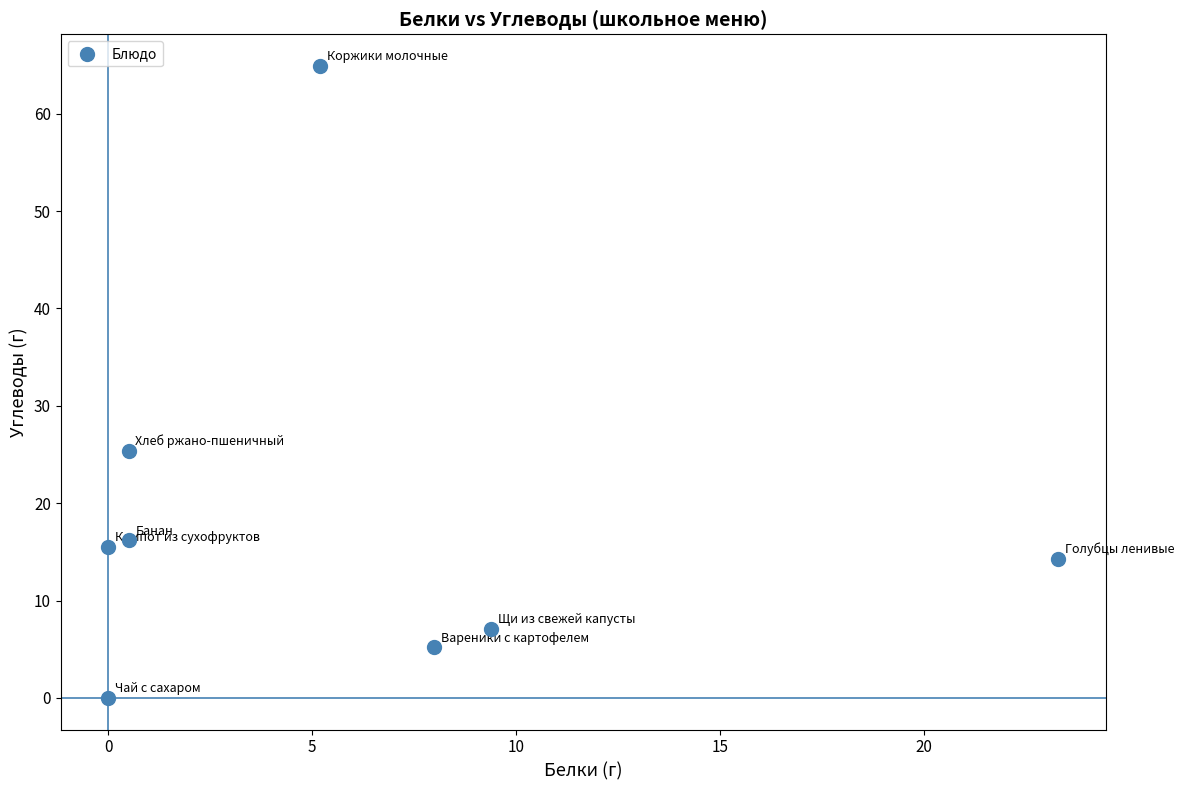

What is the range of X values (max minus min)?

23.3